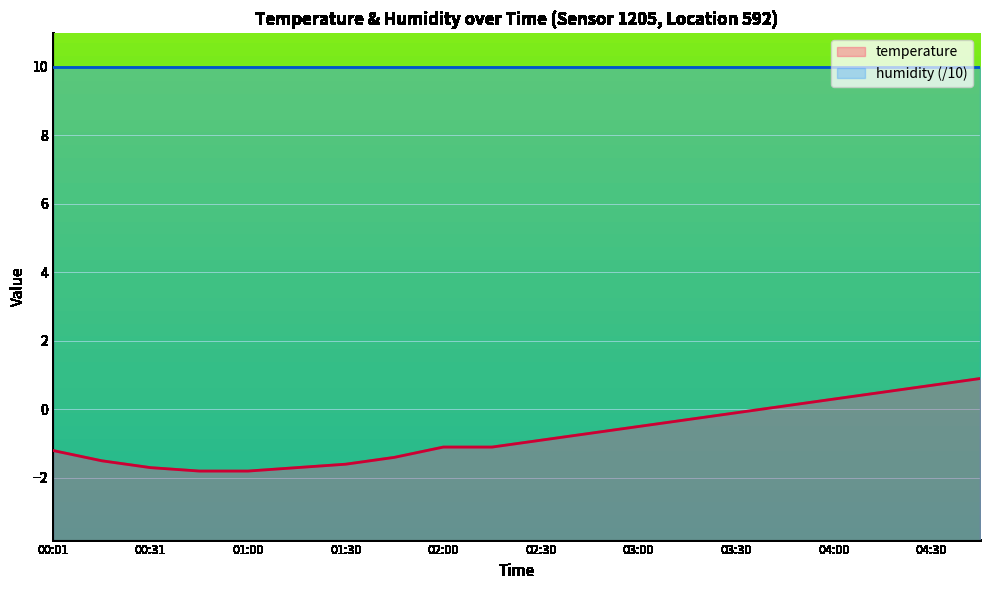

Reading left to right, transcribe all the data shown in this chart.

00:01=-1.2	00:16=-1.5	00:31=-1.7	00:46=-1.8	01:00=-1.8	01:15=-1.7	01:30=-1.6	01:45=-1.4	02:00=-1.1	02:15=-1.1	02:30=-0.9	02:45=-0.7	03:00=-0.5	03:15=-0.3	03:30=-0.1	03:45=0.1	04:00=0.3	04:15=0.5	04:30=0.7	04:45=0.9